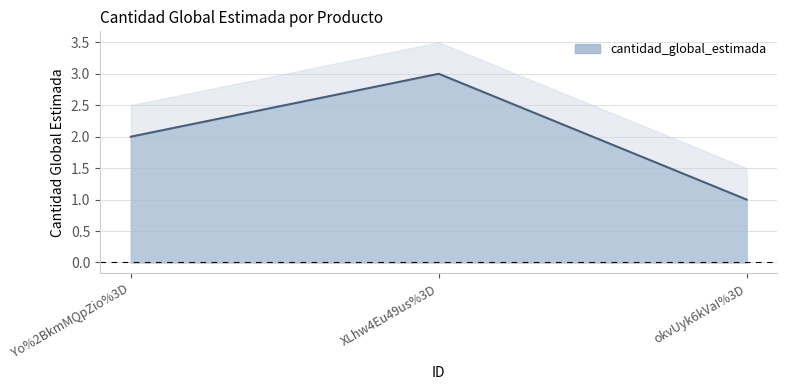

Reading left to right, what are all the values shown in this chart?

Yo%2BkmMQpZio%3D=2	XLhw4Eu49us%3D=3	okvUyk6kVaI%3D=1